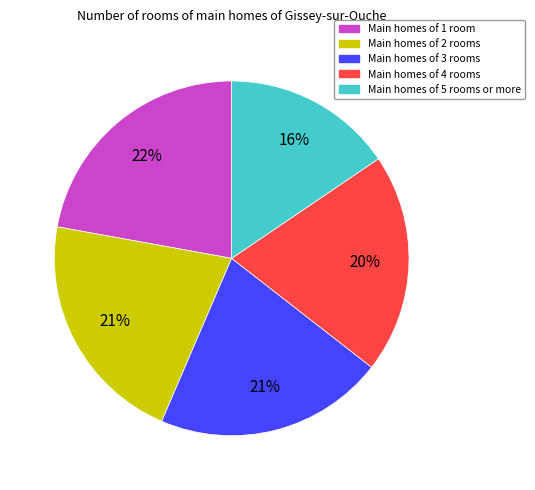

Do Main homes of 5 rooms or more and Main homes of 1 room together represent more than half of the pie?

No